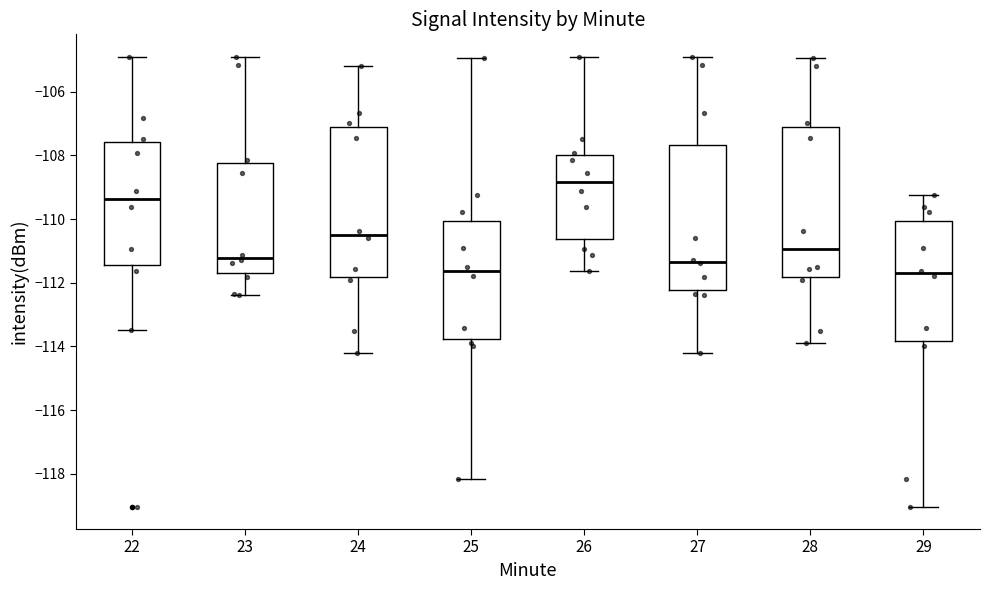

Reading left to right, transcribe this box plot: for each box, give where its median line is, the range the box spans, and where its two whiskers end, as read against the y-axis. The values are not printed on the chart, so give them approximately, as read against the axis.

22: median -109.4, box -111.4 to -107.6, whiskers -113.4 to -105.0
23: median -111.2, box -111.6 to -108.2, whiskers -112.4 to -105.0
24: median -110.4, box -111.8 to -107.2, whiskers -114.2 to -105.2
25: median -111.6, box -113.8 to -110.0, whiskers -118.2 to -105.0
26: median -108.8, box -110.6 to -108.0, whiskers -111.6 to -105.0
27: median -111.4, box -112.2 to -107.6, whiskers -114.2 to -105.0
28: median -111.0, box -111.8 to -107.2, whiskers -114.0 to -105.0
29: median -111.8, box -113.8 to -110.0, whiskers -119.0 to -109.2